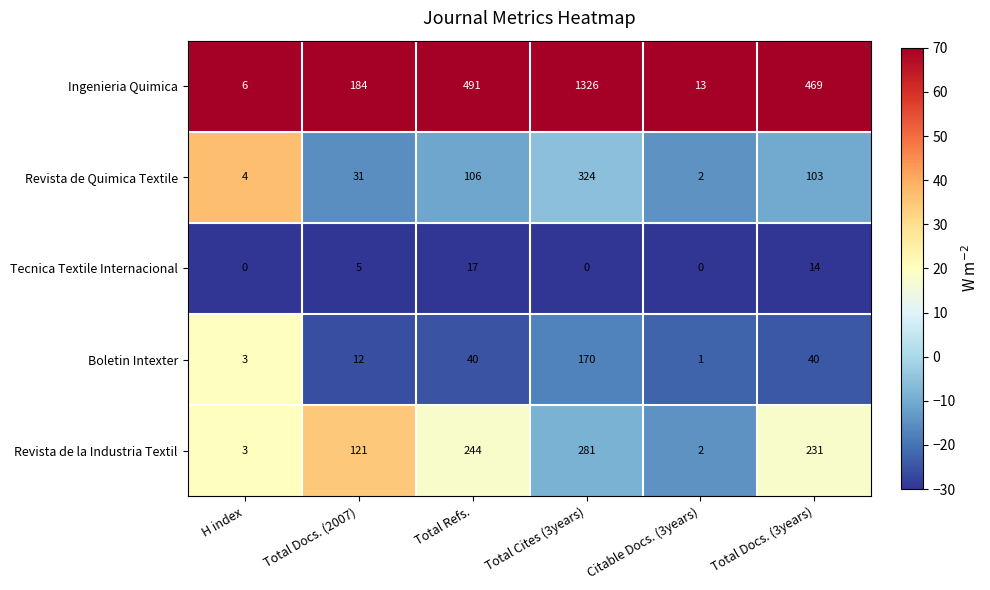

At which label does Ingenieria Quimica first exceed 469?

Total Refs.